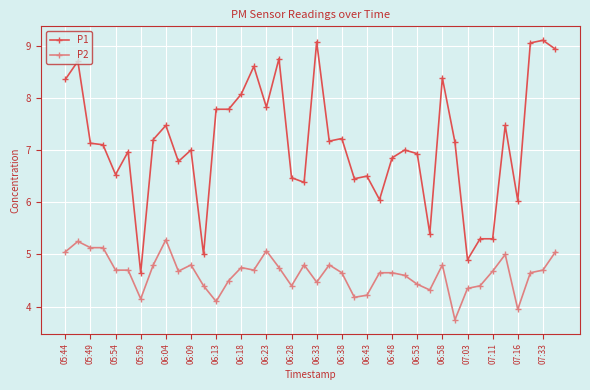

Rank the series by their maximum value, from highest to lowest.

P1, P2